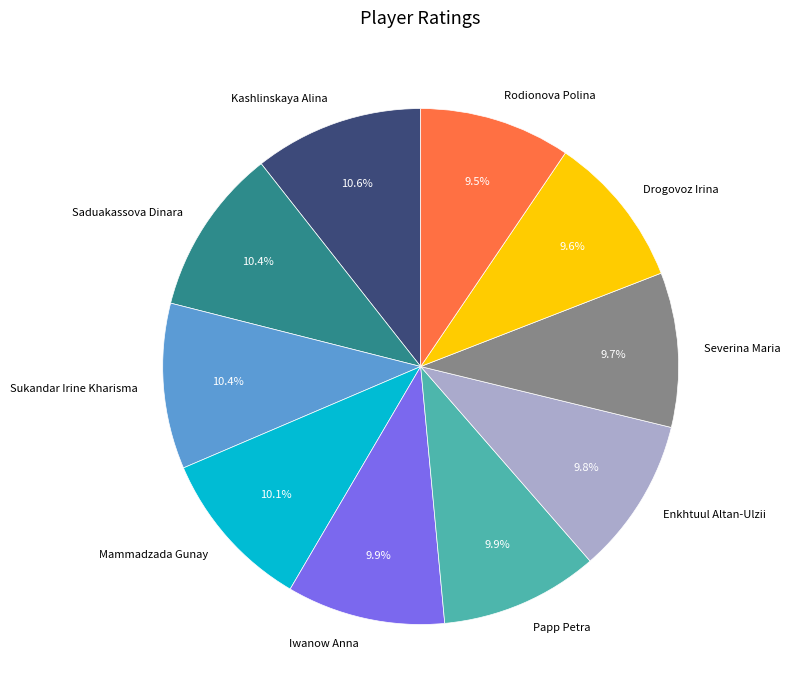

Between Kashlinskaya Alina and Severina Maria, which is larger?

Kashlinskaya Alina